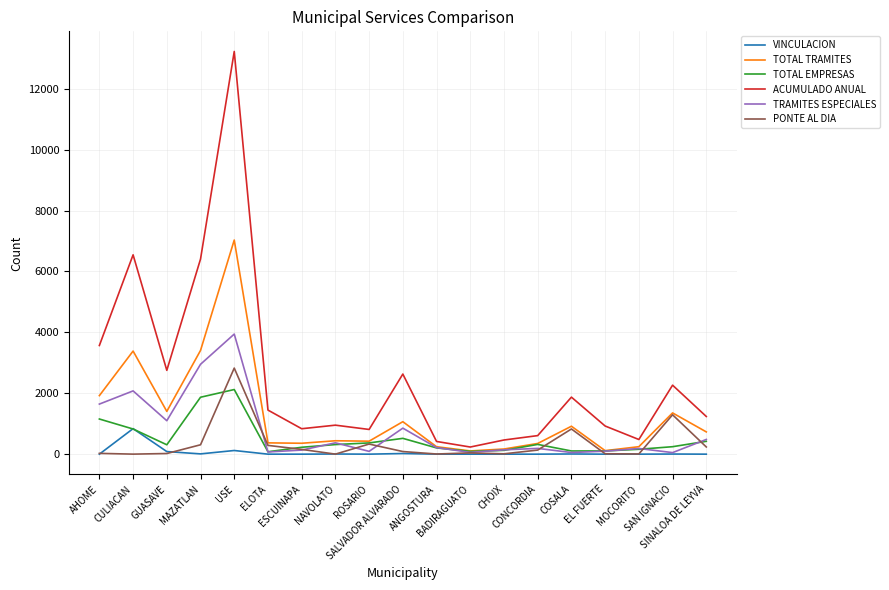

Which category has the highest value across all series?

USE